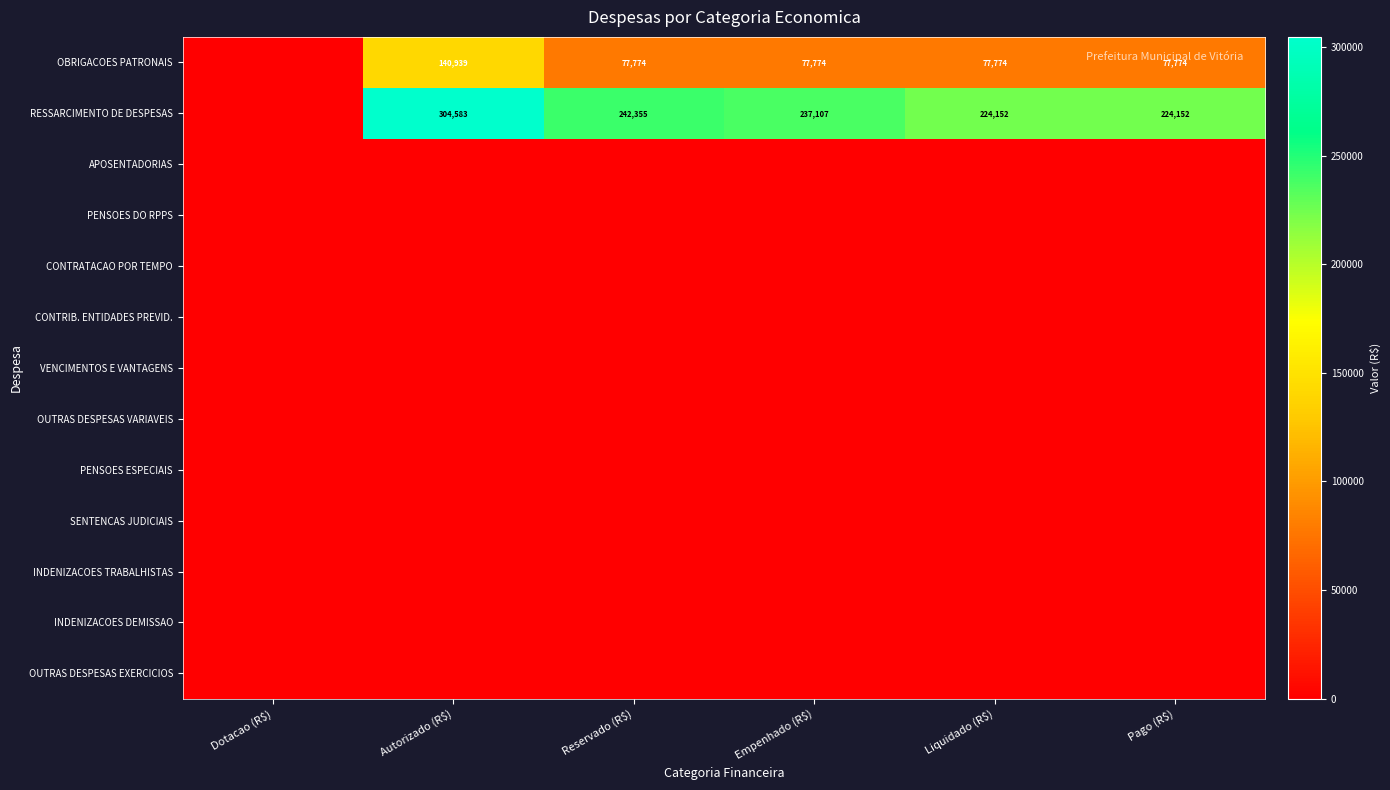

Rank the categories by OBRIGACOES PATRONAIS value from lowest to highest.

Dotacao (R$), Pago (R$), Reservado (R$), Empenhado (R$), Liquidado (R$), Autorizado (R$)